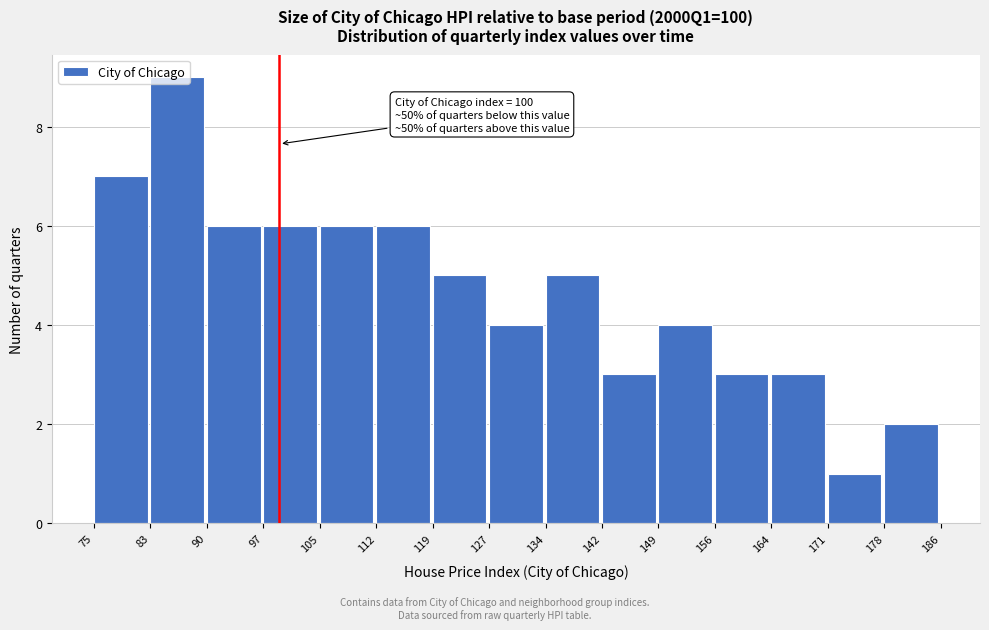

Over which range of the x-axis is the bar tallest?

83 to 90